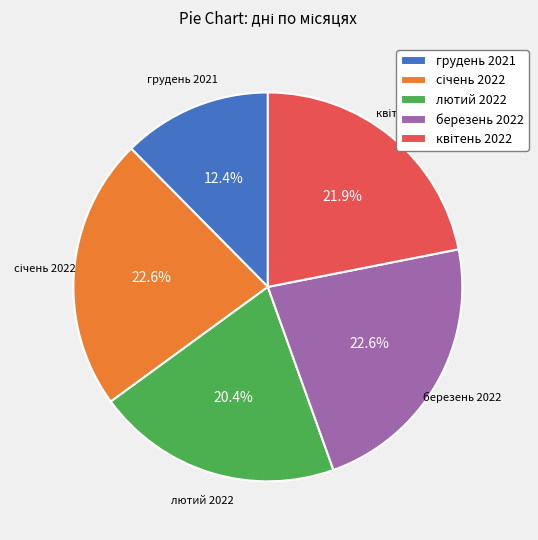

What is the total percentage of лютий 2022 and грудень 2021?

32.8%